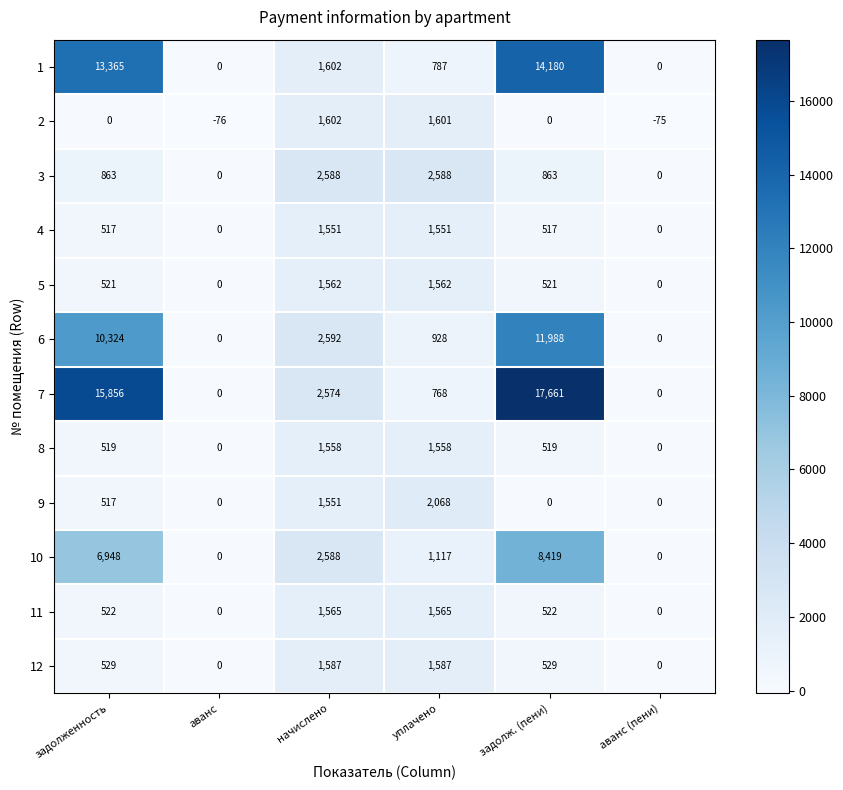

How many values in the 3 series are below 863?

2